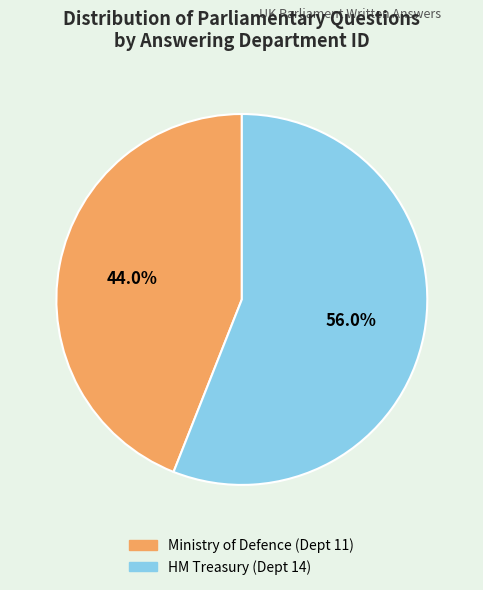

Which slice is the largest?

HM Treasury (Dept 14)